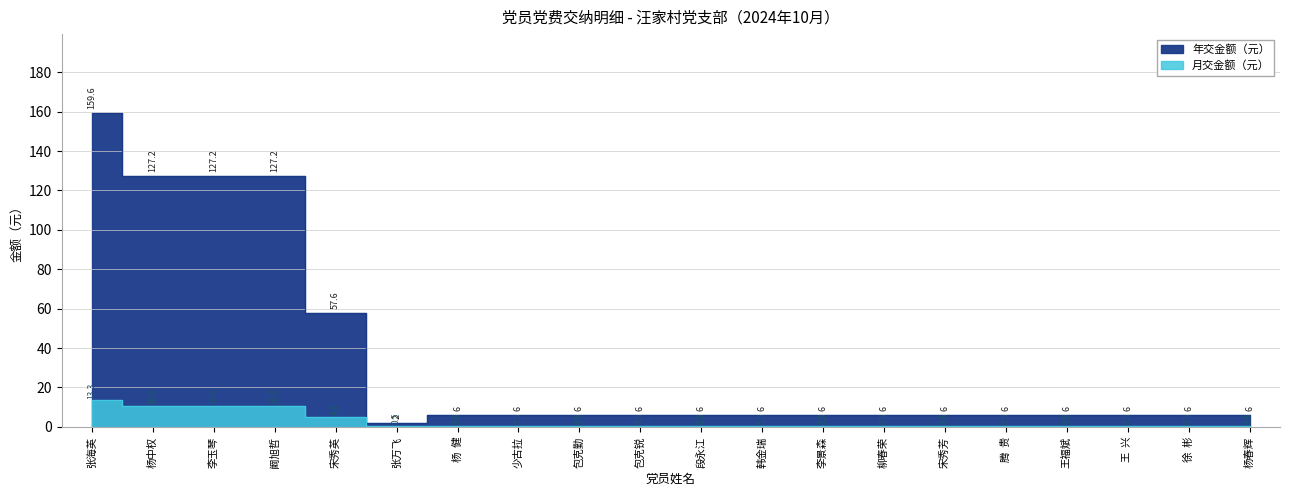

What is the difference between the maximum and minimum values in the 月交金额 series?

12.8